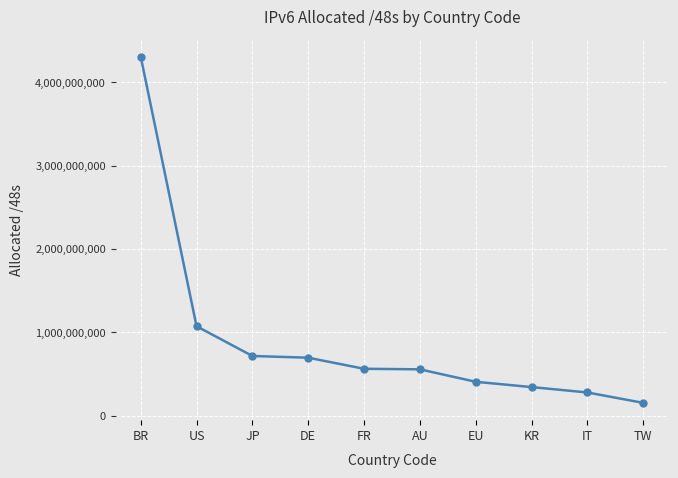

What is the label of the 10th point from the right?

BR